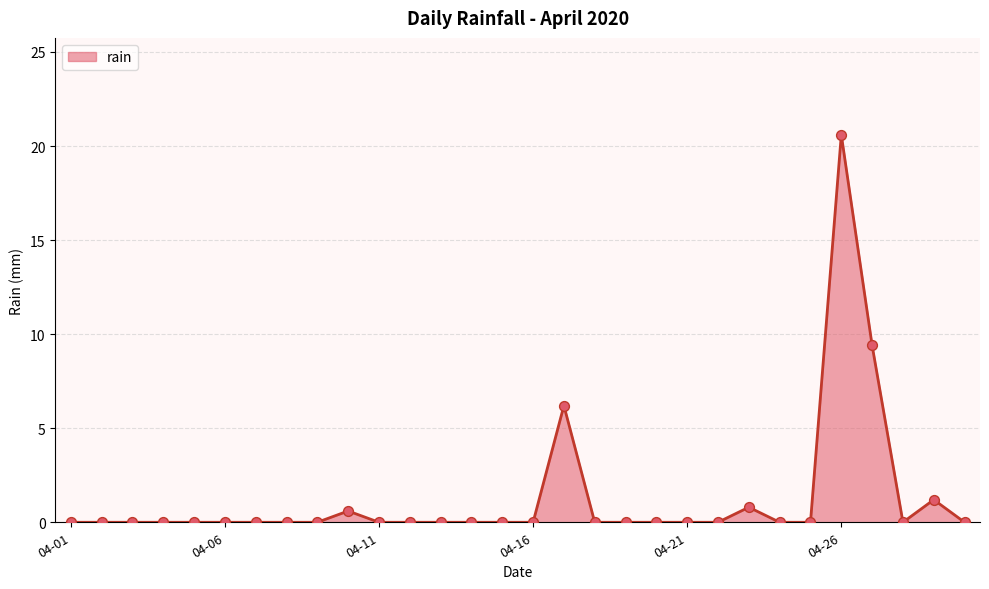

What is the maximum value shown in the chart?

20.6